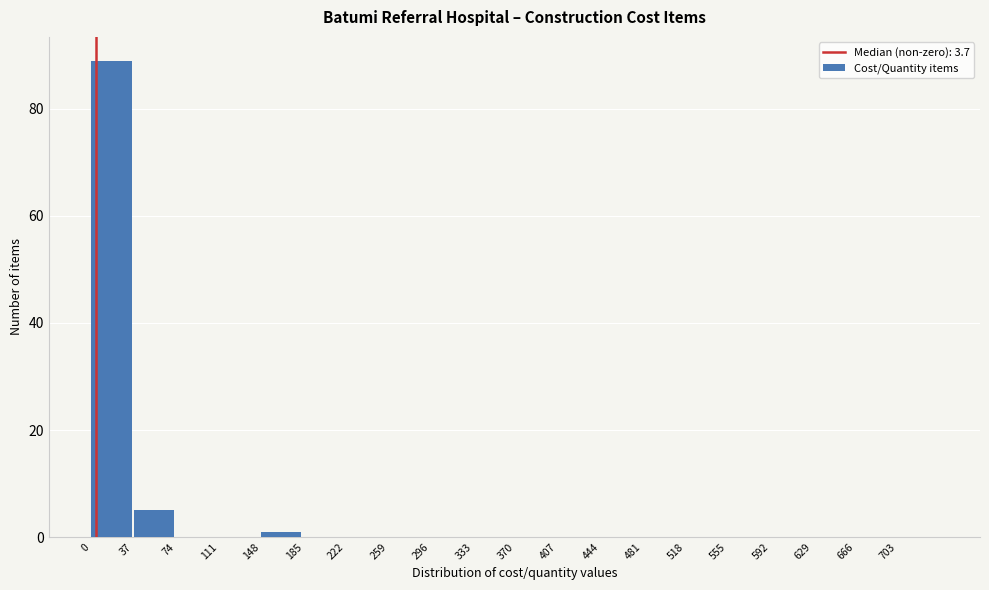

Reading left to right, transcribe this chart: for each bar, give the range it covers on the x-axis and its height. Neither the bar edges nor the heights are printed on the chart, so give them approximately, as read against the axes.

0 to 37: 90
37 to 74: 6
74 to 111: 0
111 to 148: 0
148 to 185: under 2
185 to 222: 0
222 to 259: 0
259 to 296: 0
296 to 333: 0
333 to 370: 0
370 to 407: 0
407 to 444: 0
444 to 481: 0
481 to 518: 0
518 to 555: 0
555 to 592: 0
592 to 629: 0
629 to 666: 0
666 to 703: 0
703 to 740: 0